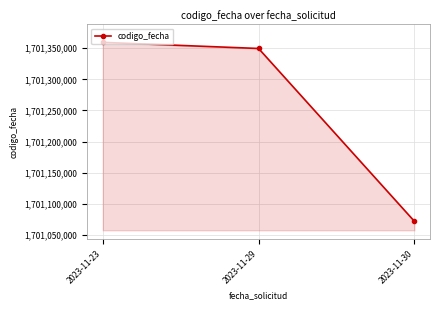

What is the value of the 2nd point from the left?

1701349686